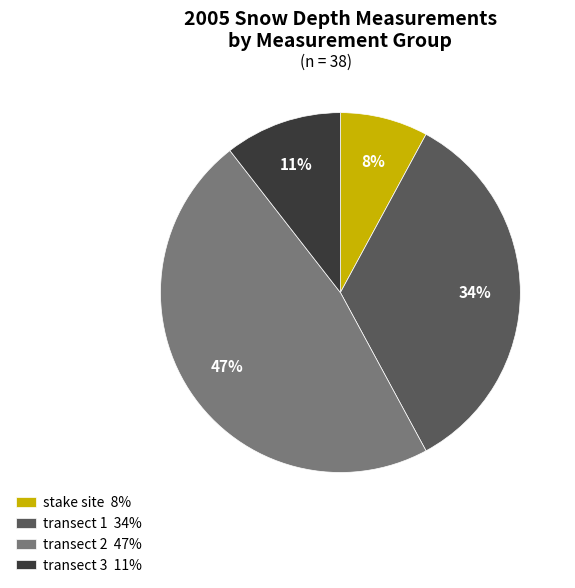

To the nearest percent, what is the average slice percentage?

25%